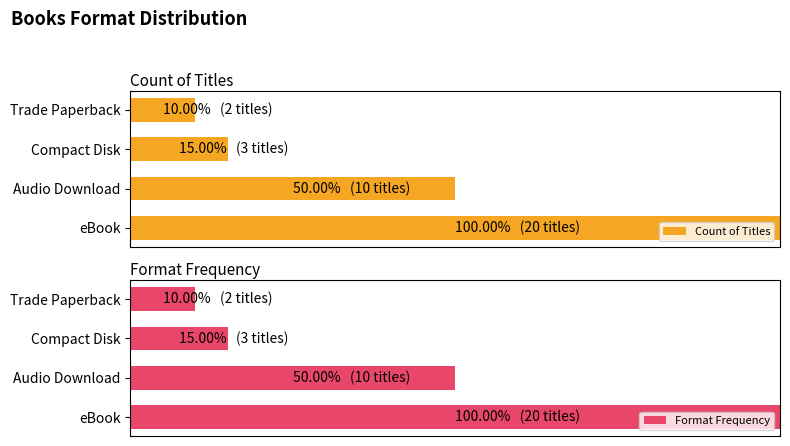

Between eBook and Trade Paperback, which series saw the biggest shift?

Count of Titles